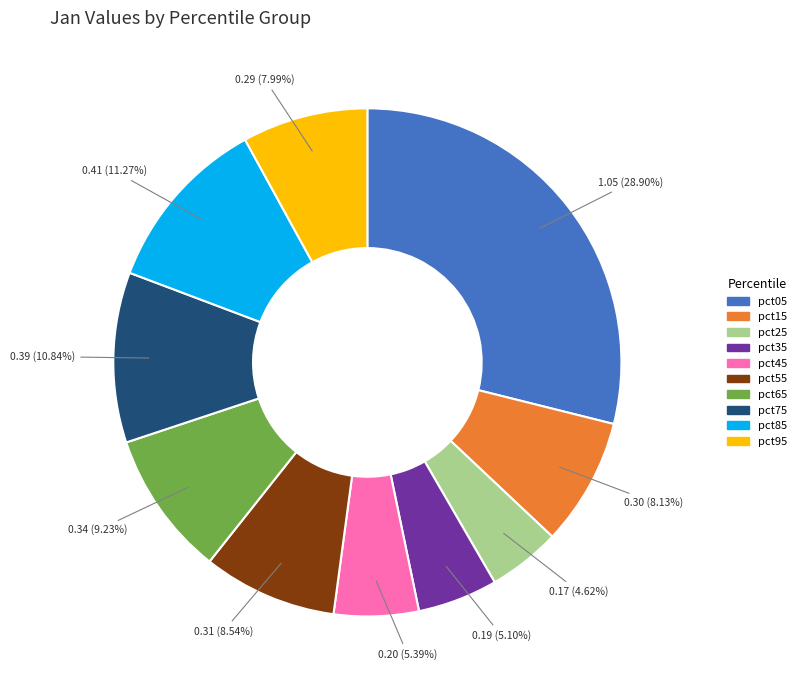

True or false: pct25 accounts for 5% of the total.

True